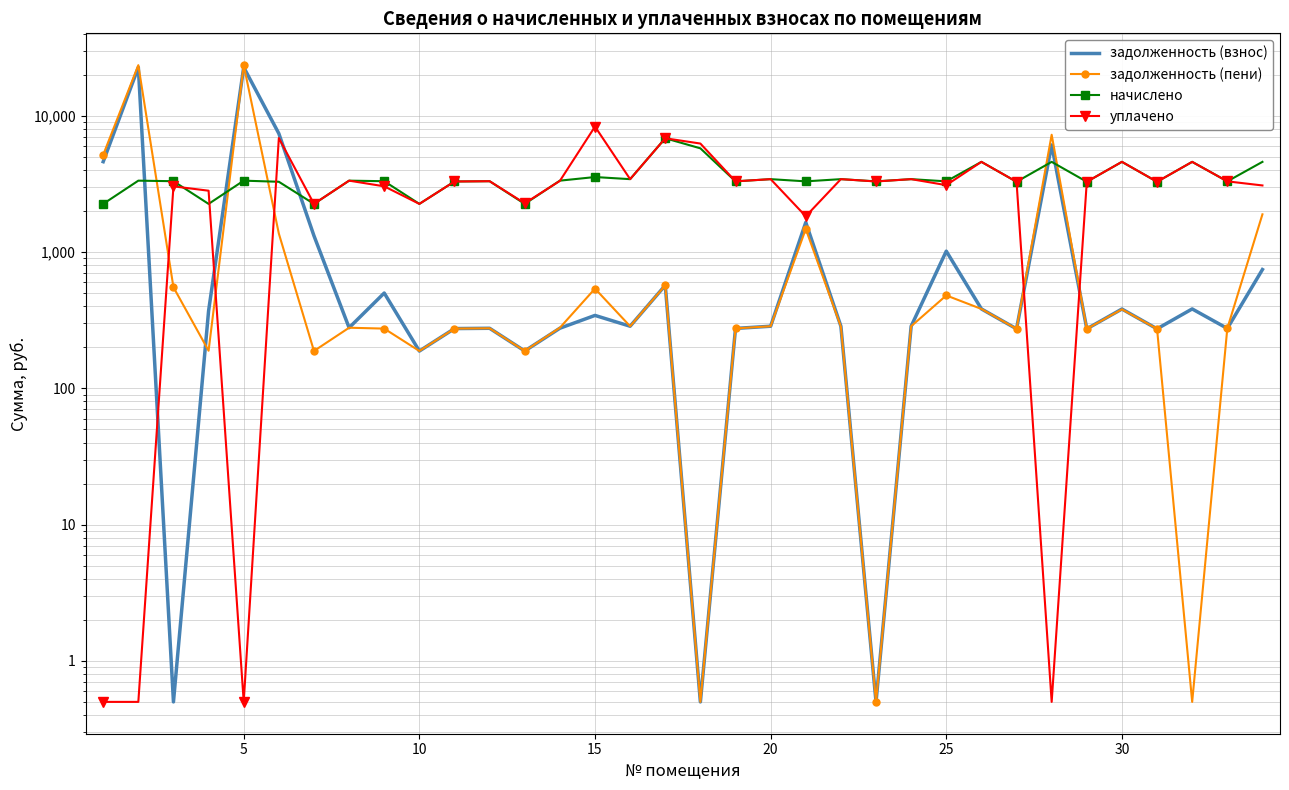

What is the difference between the second highest and second lowest values in the задолженность (взнос) series?

22657.1